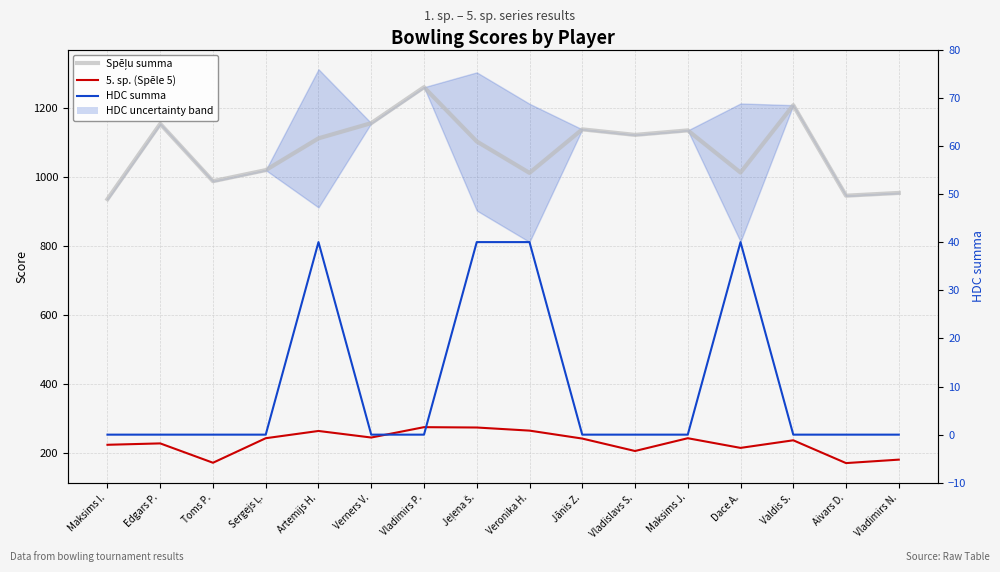

What is the difference between the maximum and second lowest values in the 5. sp. (Spēle 5) series?

103